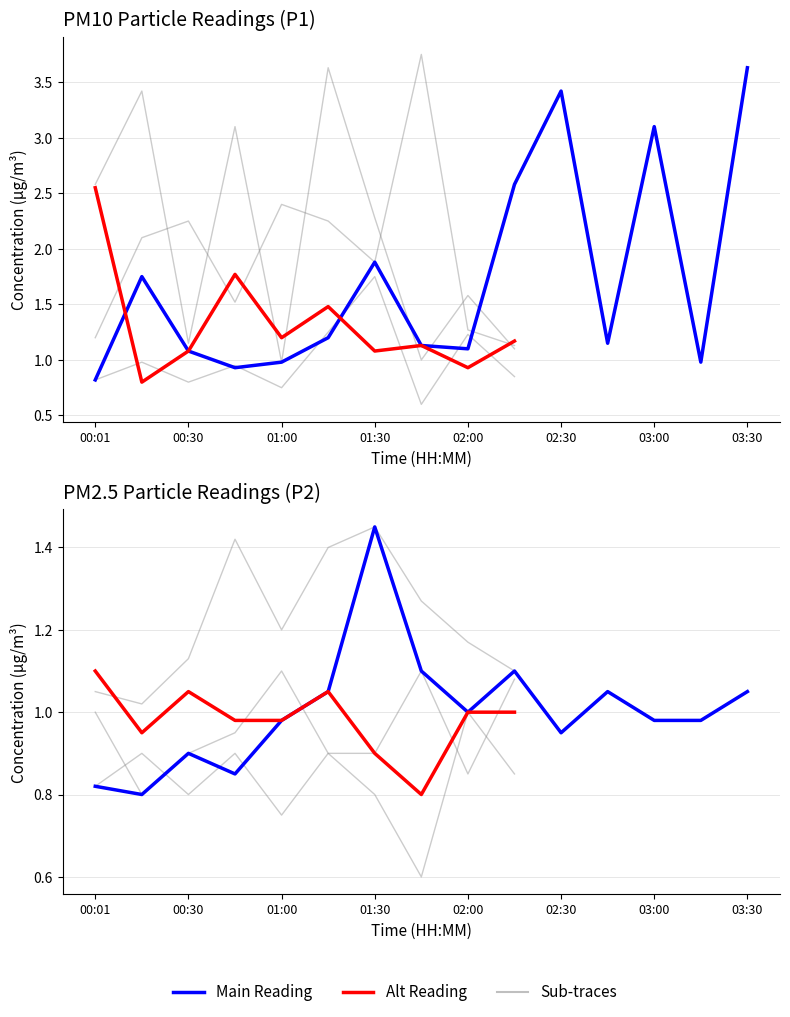

Where is the first local maximum for P2?

00:30